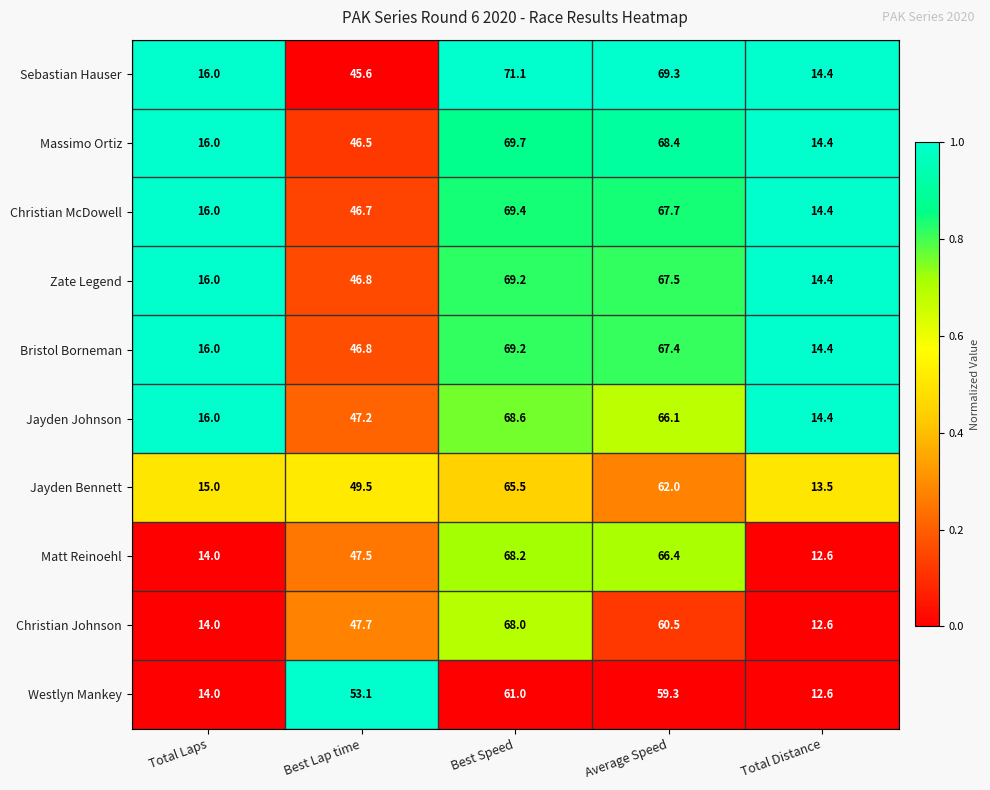

The value of Massimo Ortiz at Total Laps is 26.9. True or false?

False